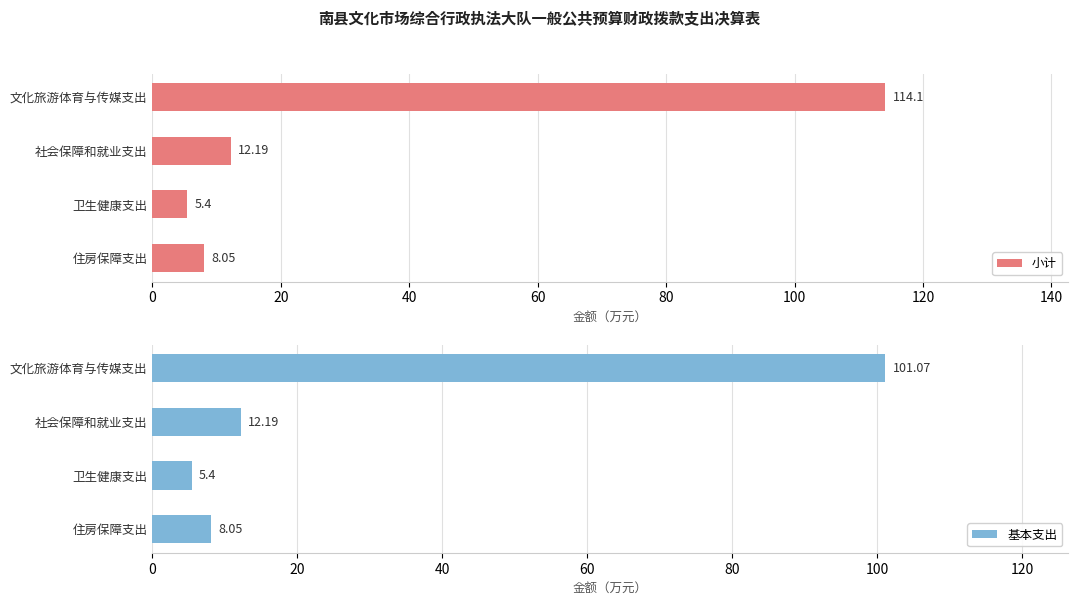

What is the value of the 基本支出 bar at the 3rd from the left?

5.4